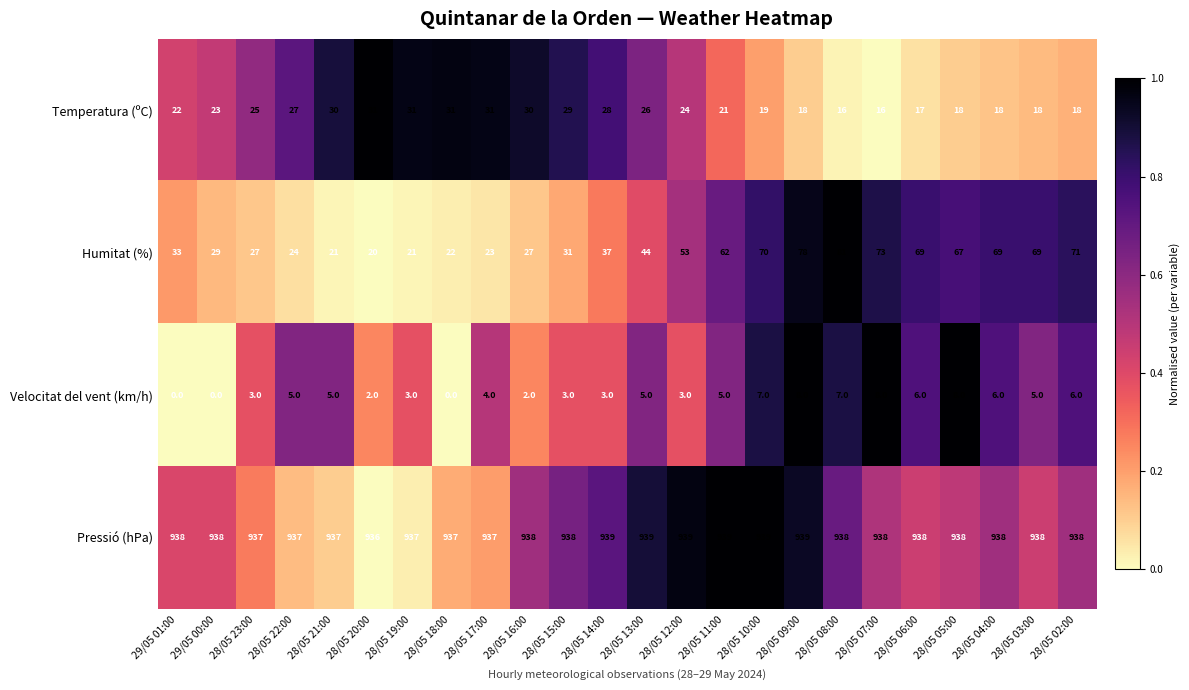

Which series has the largest range (max minus min)?

Humitat (%)